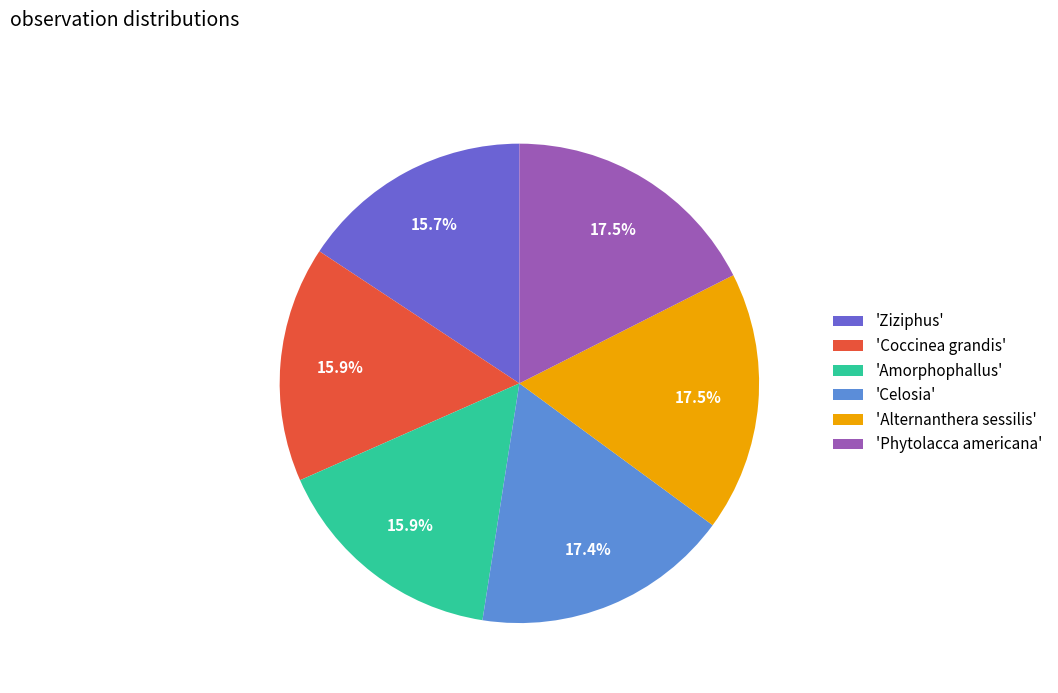

How many slices are in this pie chart?

6